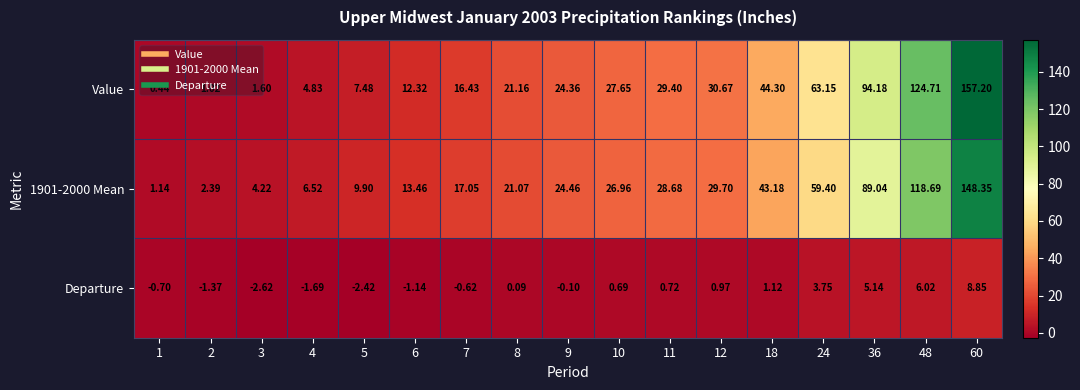

What is the total value across all series at 9?

48.7